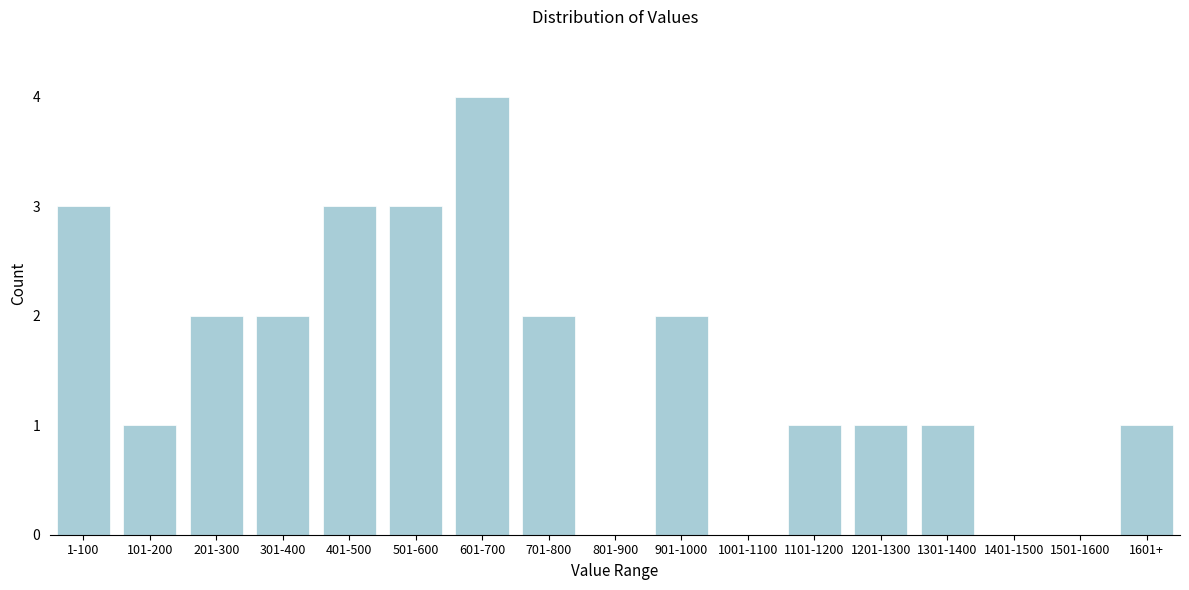

Reading left to right, what are all the values shown in this chart?

1-100=3	101-200=1	201-300=2	301-400=2	401-500=3	501-600=3	601-700=4	701-800=2	801-900=0	901-1000=2	1001-1100=0	1101-1200=1	1201-1300=1	1301-1400=1	1401-1500=0	1501-1600=0	1601+=1